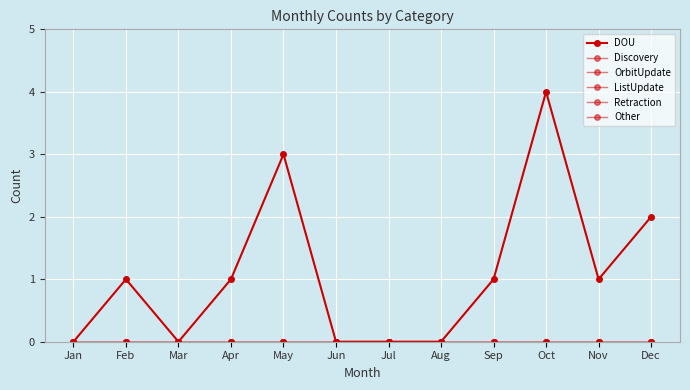

Reading right to left, what are all the values shown in this chart?

DOU: Dec=2	Nov=1	Oct=4	Sep=1	Aug=0	Jul=0	Jun=0	May=3	Apr=1	Mar=0	Feb=1	Jan=0
Discovery: Dec=0	Nov=0	Oct=0	Sep=0	Aug=0	Jul=0	Jun=0	May=0	Apr=0	Mar=0	Feb=0	Jan=0
OrbitUpdate: Dec=0	Nov=0	Oct=0	Sep=0	Aug=0	Jul=0	Jun=0	May=0	Apr=0	Mar=0	Feb=0	Jan=0
ListUpdate: Dec=0	Nov=0	Oct=0	Sep=0	Aug=0	Jul=0	Jun=0	May=0	Apr=0	Mar=0	Feb=0	Jan=0
Retraction: Dec=0	Nov=0	Oct=0	Sep=0	Aug=0	Jul=0	Jun=0	May=0	Apr=0	Mar=0	Feb=0	Jan=0
Other: Dec=0	Nov=0	Oct=0	Sep=0	Aug=0	Jul=0	Jun=0	May=0	Apr=0	Mar=0	Feb=0	Jan=0